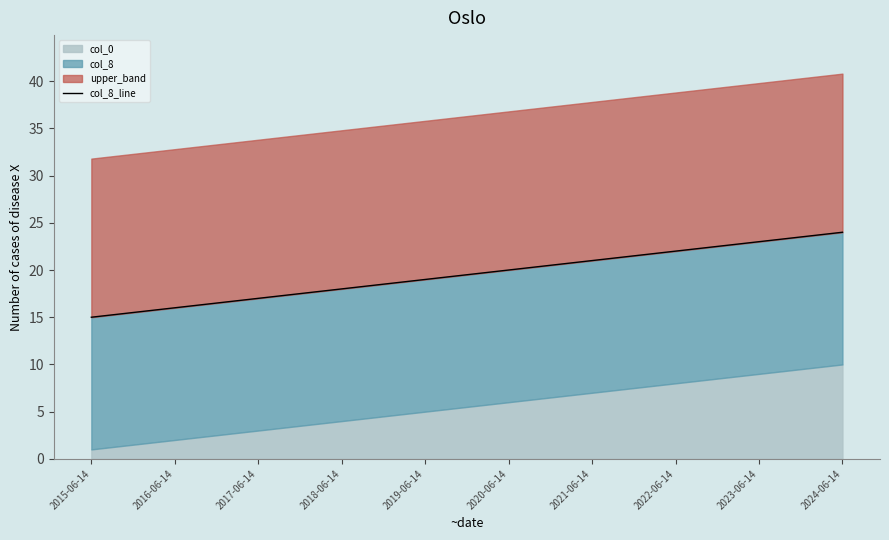

The chart shows a value of 18 at 2018-06-14. True or false?

True